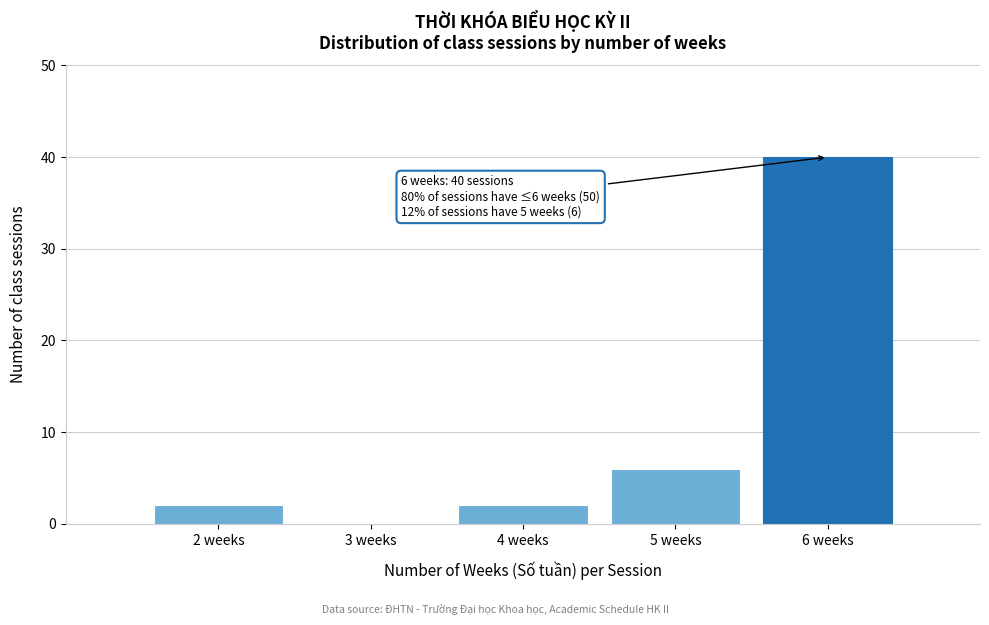

Reading left to right, transcribe all the data shown in this chart.

2 weeks=2	3 weeks=0	4 weeks=2	5 weeks=6	6 weeks=40